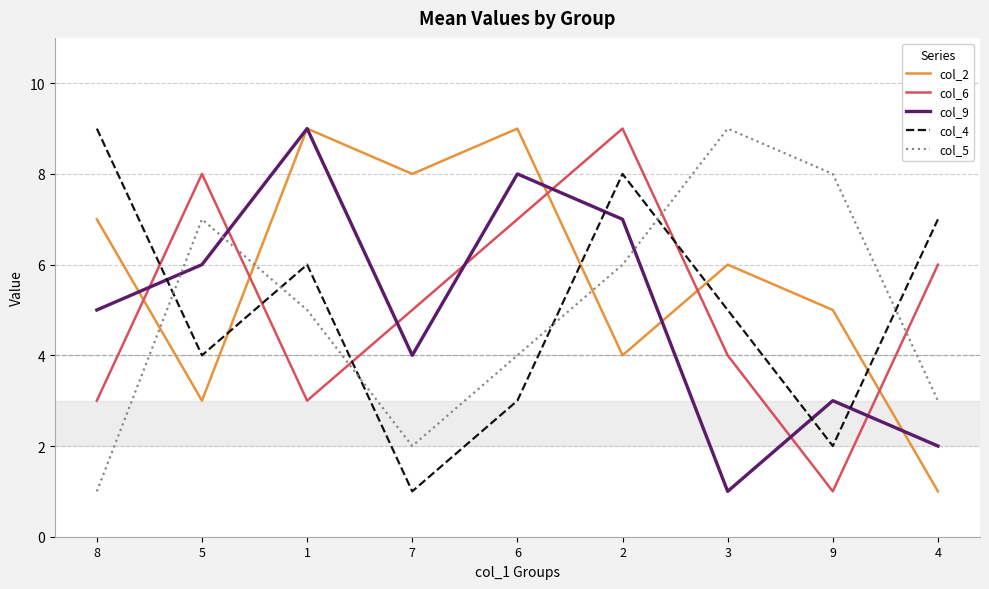

What is the average value of the col_6 series?

5